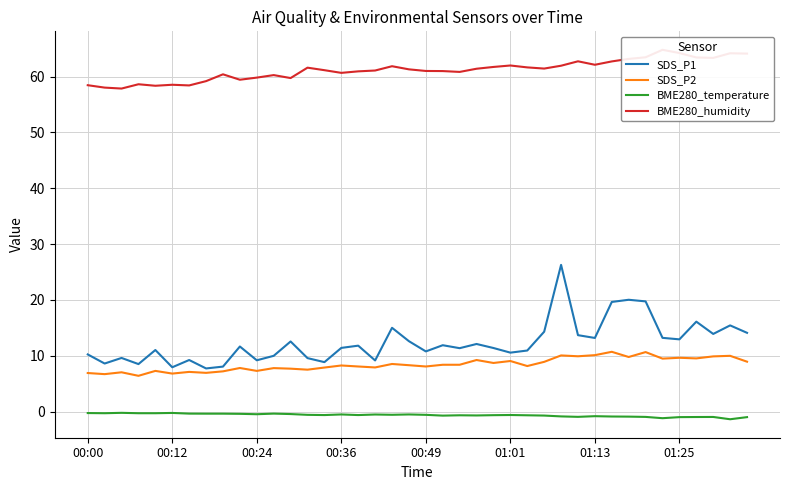

True or false: SDS_P1 and BME280_temperature cross at least once.

False